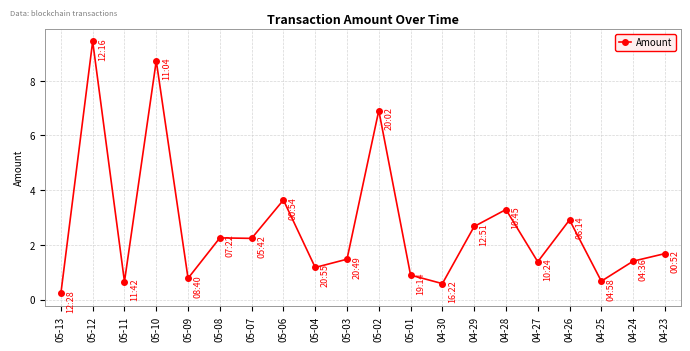

The value at 04-26 is 4.0. True or false?

False